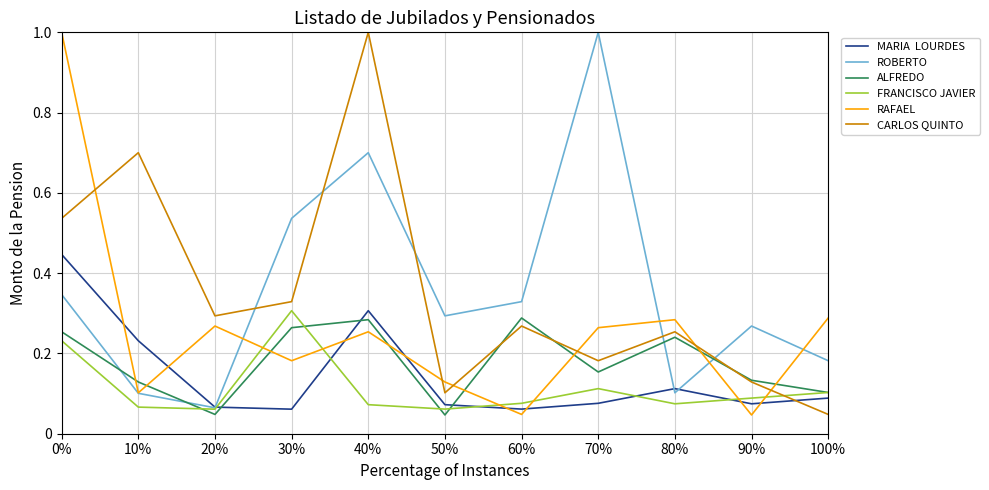

What is the greatest value displayed?

1.0